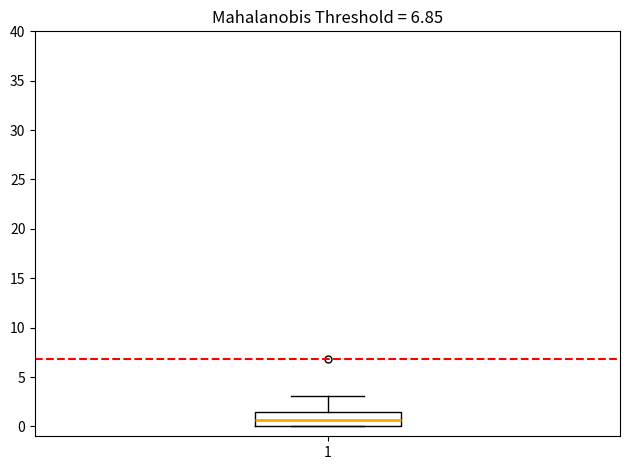

Transcribe this box plot: give where the median line is, the range the box spans, and where the two whiskers end, as read against the y-axis. The values are not printed on the chart, so give them approximately, as read against the axis.

median 0.5, box 0.0 to 1.5, whiskers 0.0 to 3.0